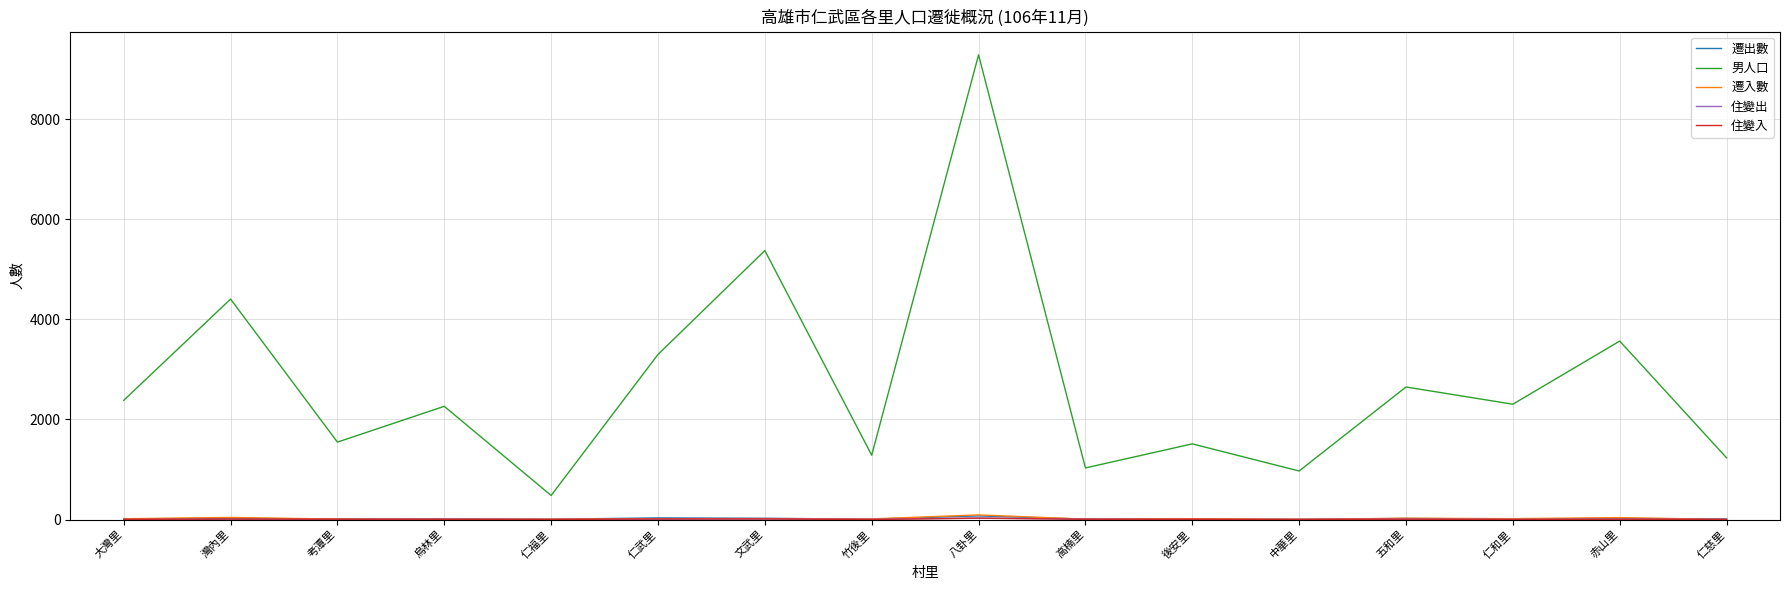

At which category is the sum across all series the highest?

八卦里